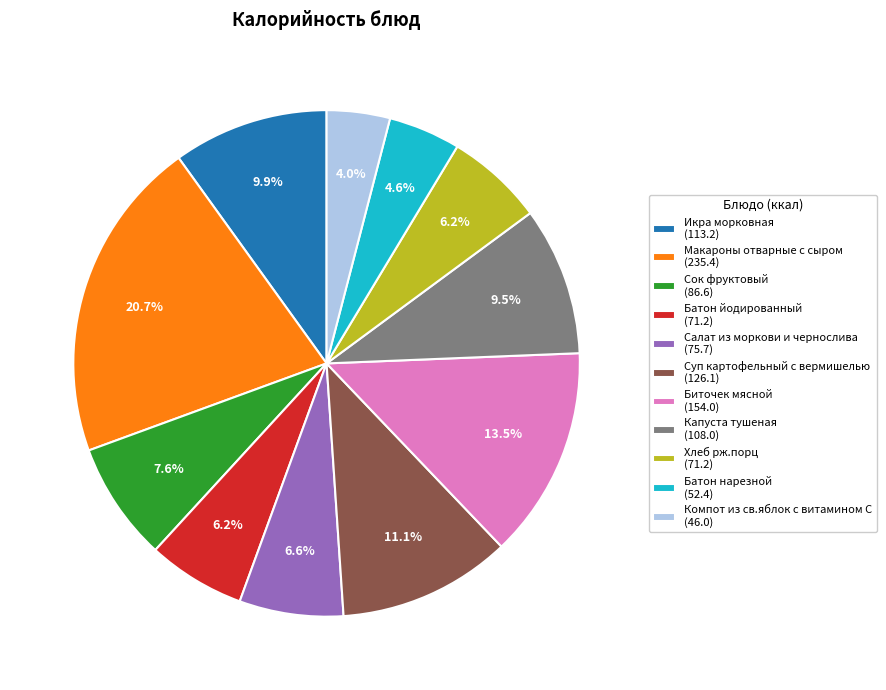

Which slice is the largest?

Макароны отварные с сыром